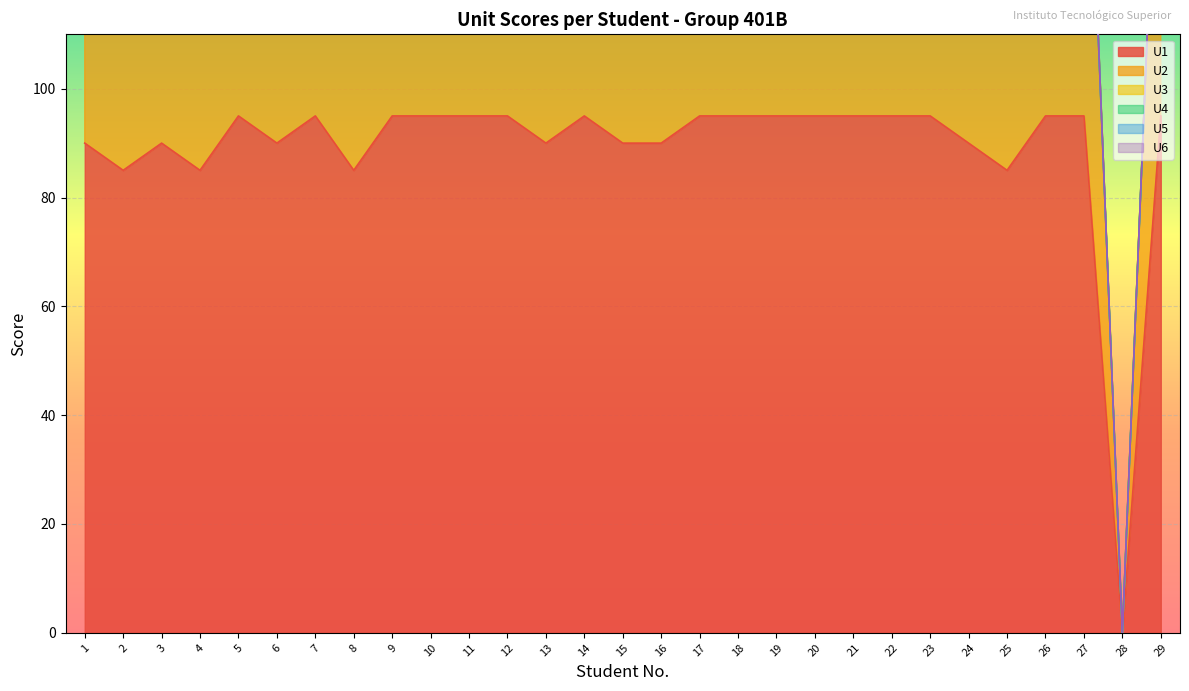

True or false: U3 and U4 intersect in this chart.

False